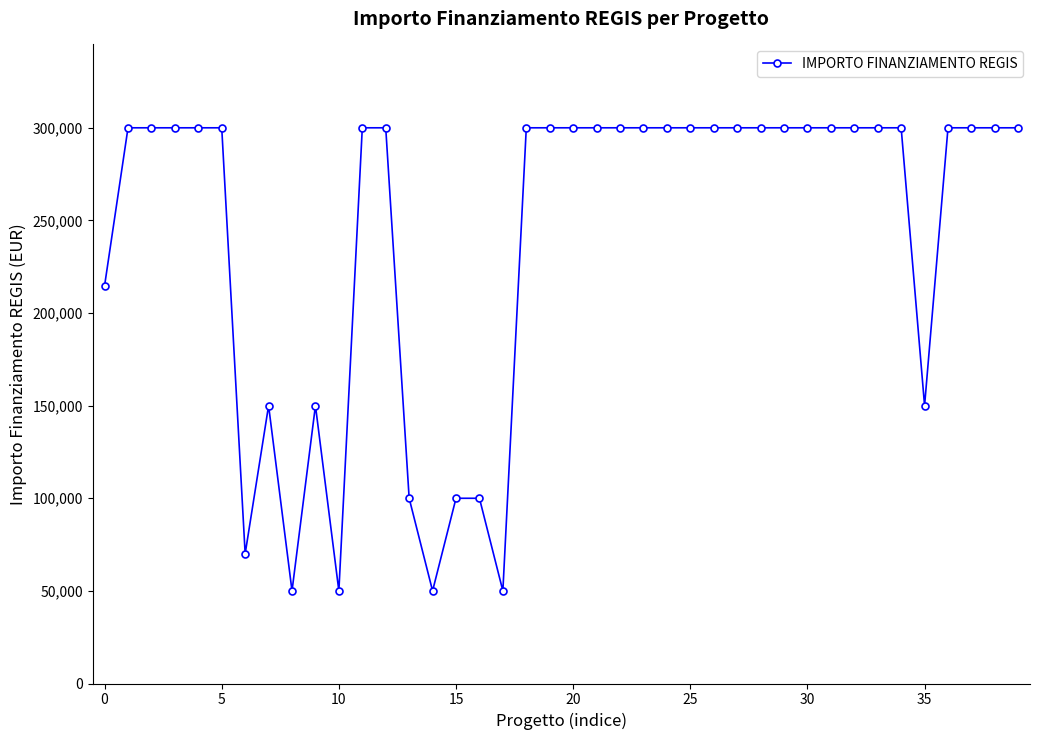

What is the value of the 12th point from the left?

300000